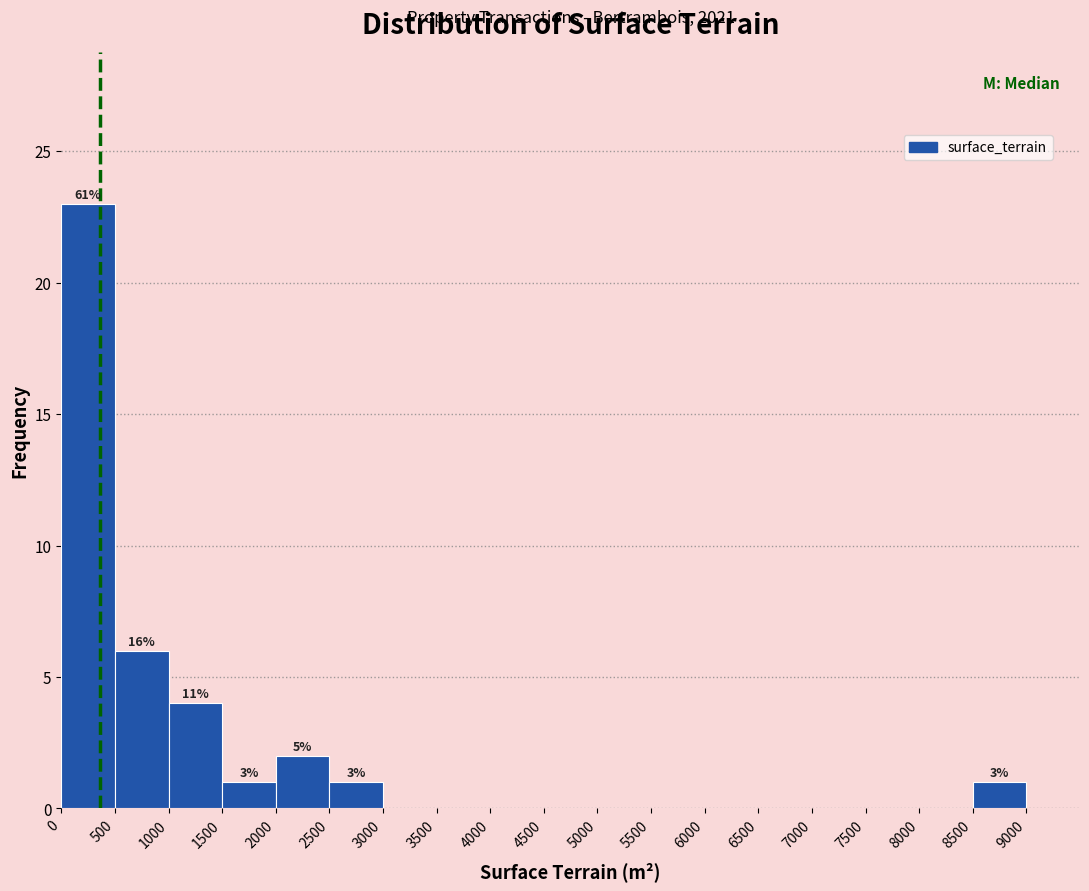

Over which range of the x-axis is the bar tallest?

0 to 500